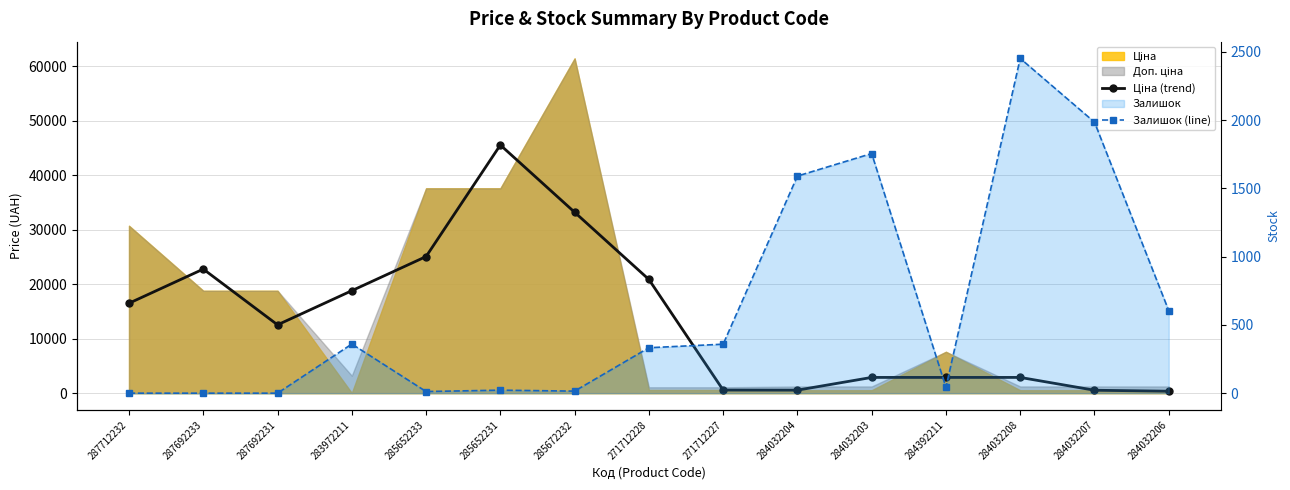

How many positive values does the Залишок (line) series have?

12